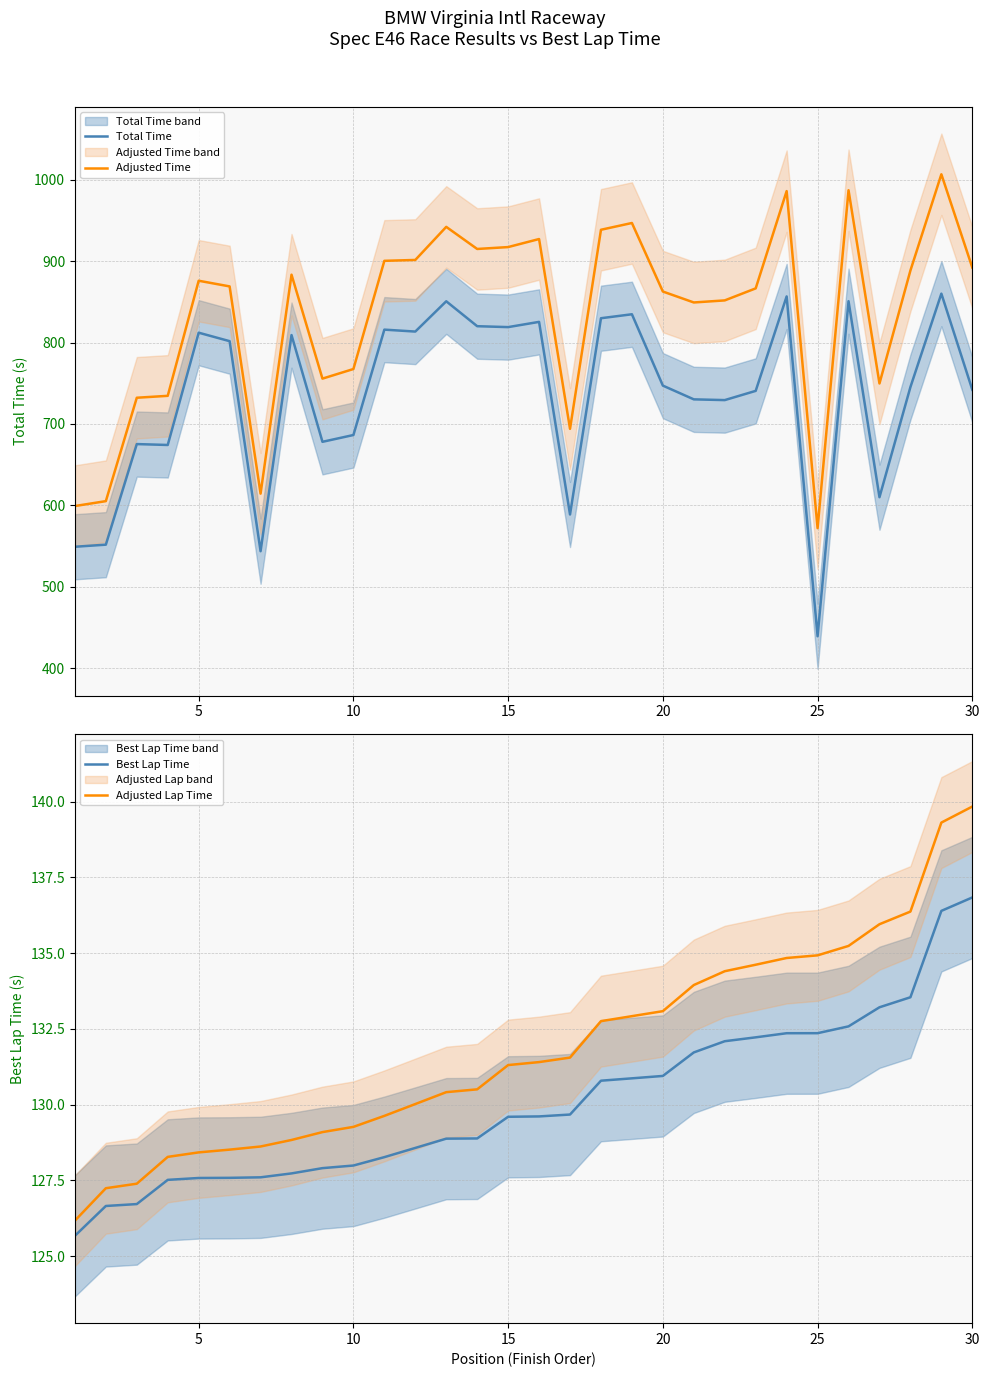

What value does the Adjusted Time series have at 10?

767.4